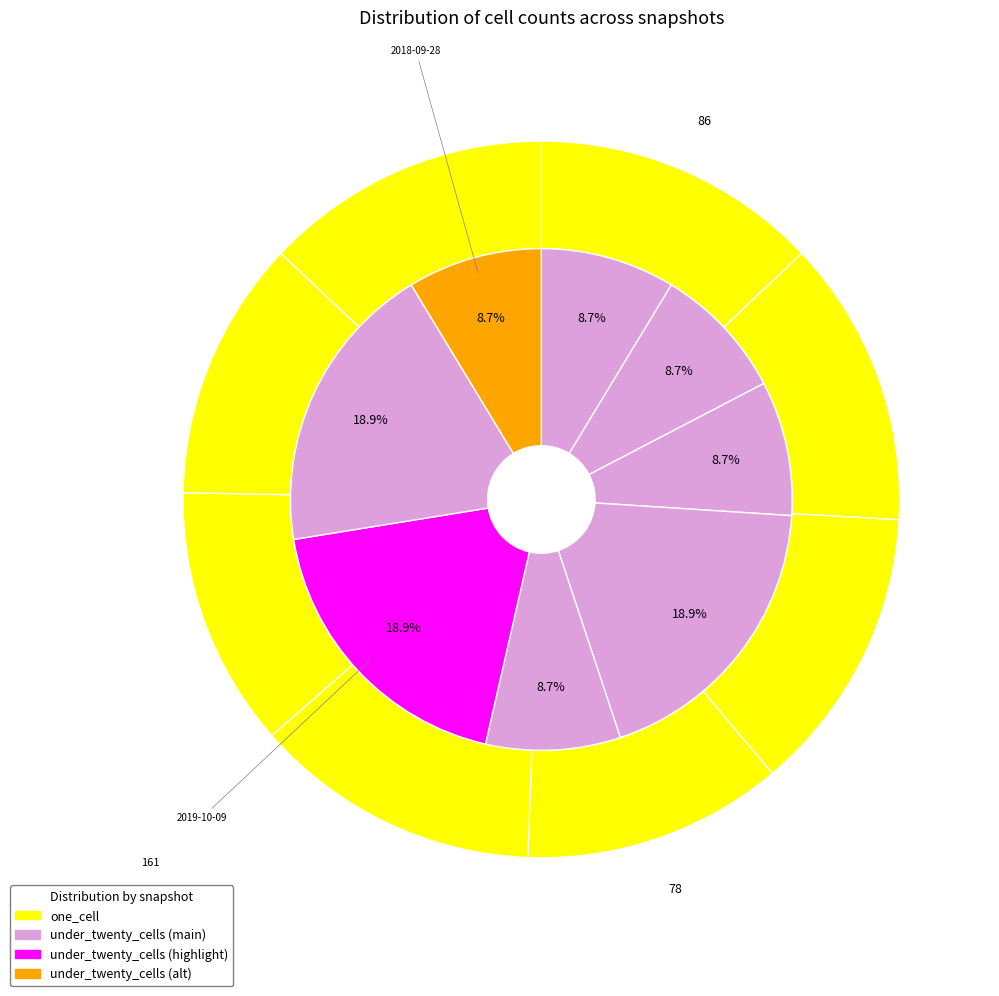

Does any single category account for the majority?

No